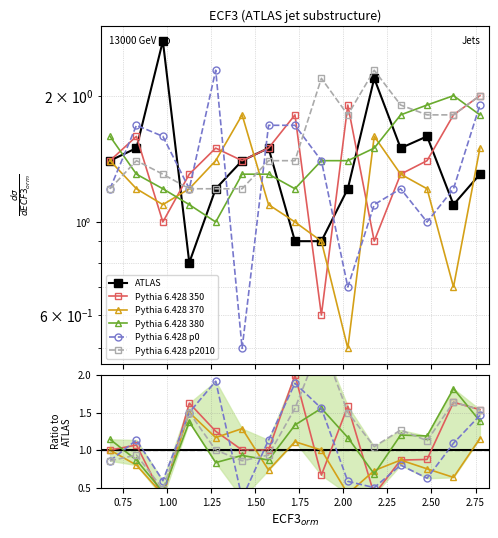

How many data points in Pythia 6.428 p2010 are above 1?

9